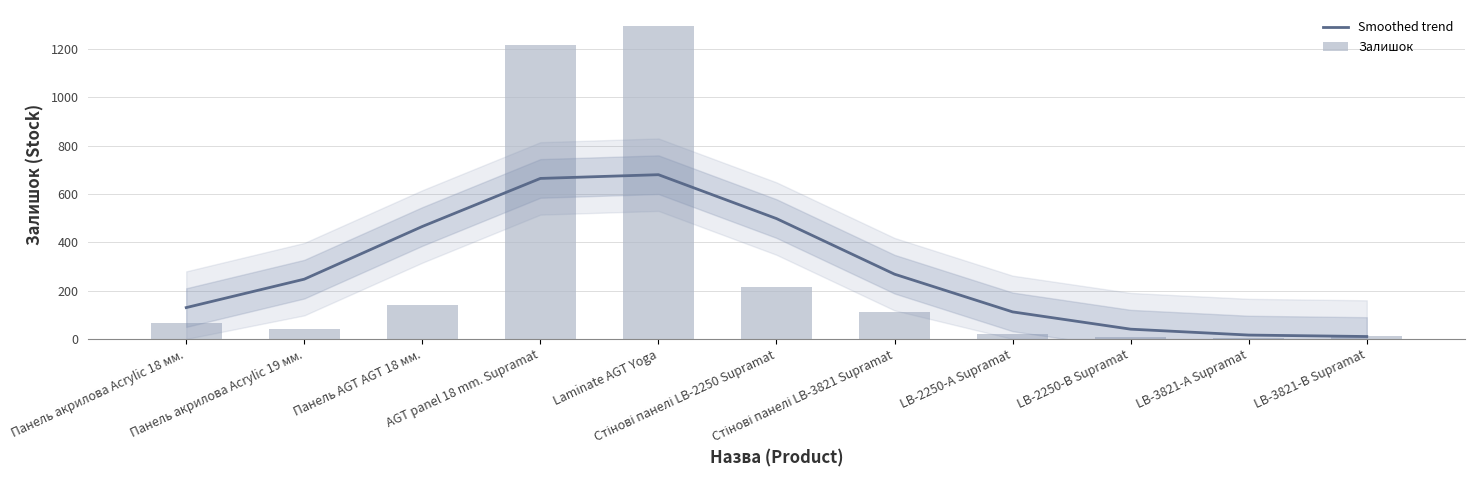

What position from the right is LB-2250-А Supramat?

4